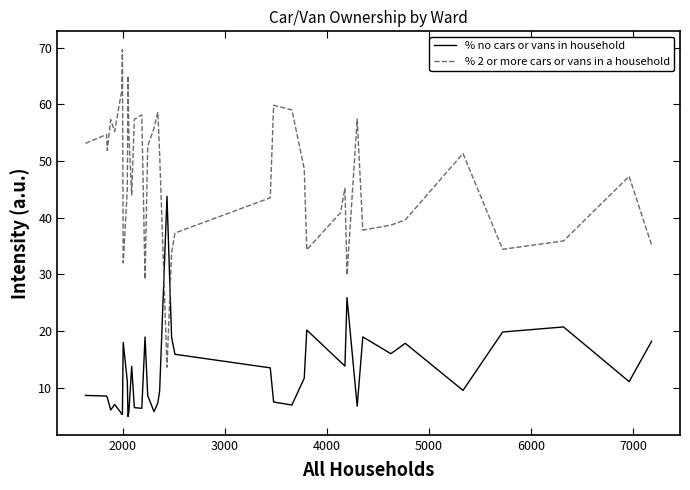

Rank the series by their average value, from lowest to highest.

% no cars or vans in household, % 2 or more cars or vans in a household